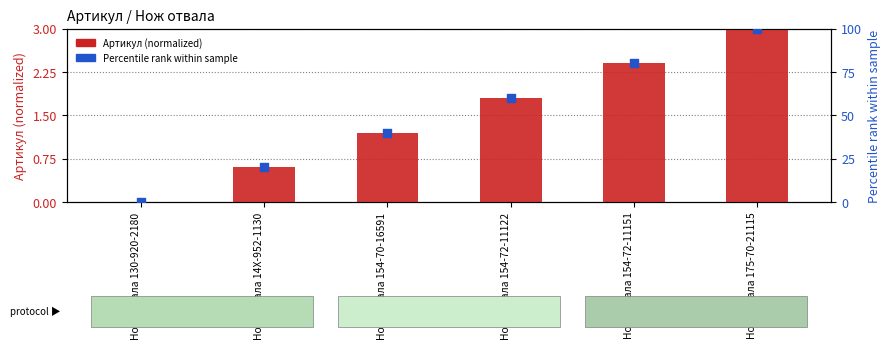

What is the total value across all series at Нож отвала 14X-952-1130?

20.6